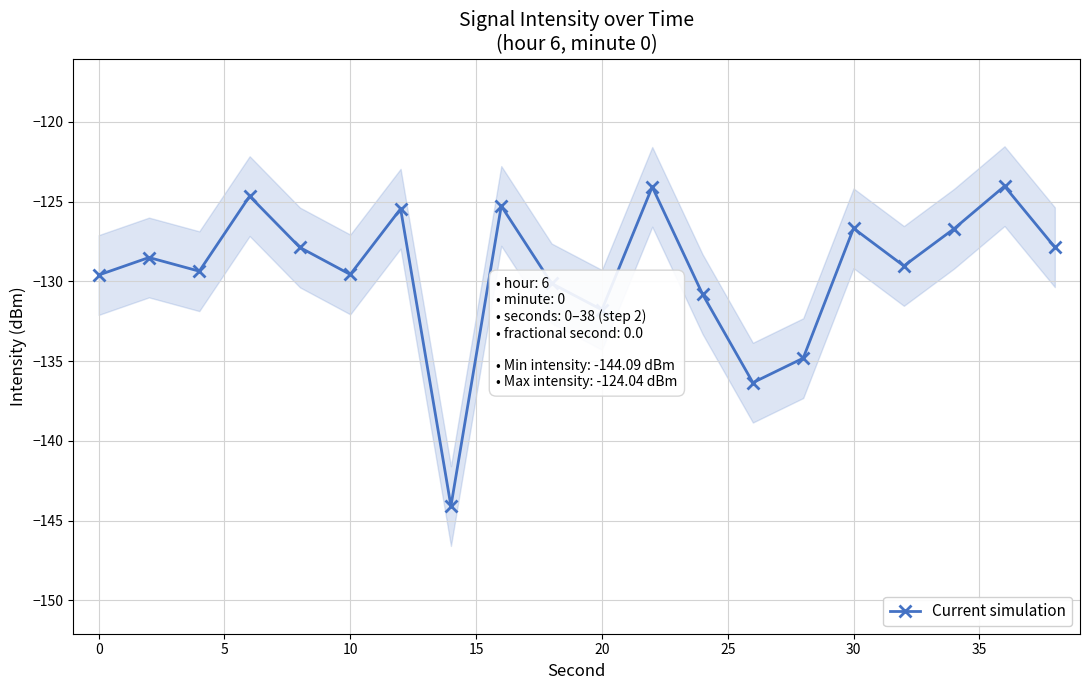

What is the greatest value displayed?

-124.0